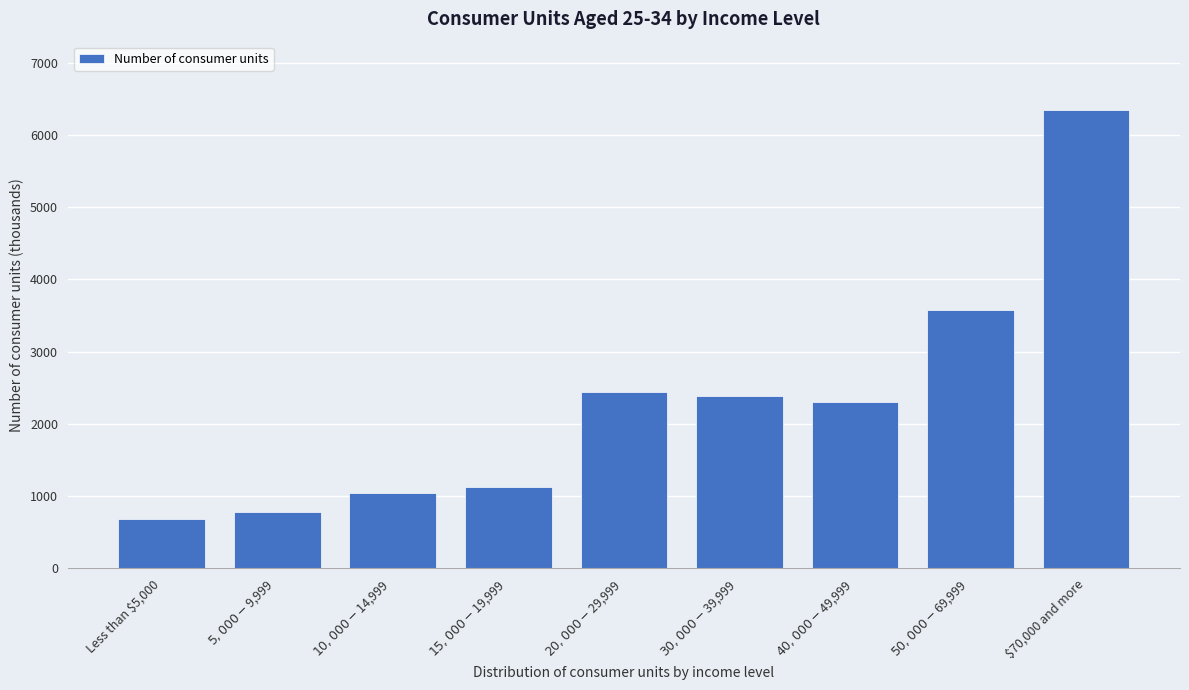

Reading left to right, list all the values displayed in this chart.

683	770	1034	1116	2435	2382	2307	3579	6344